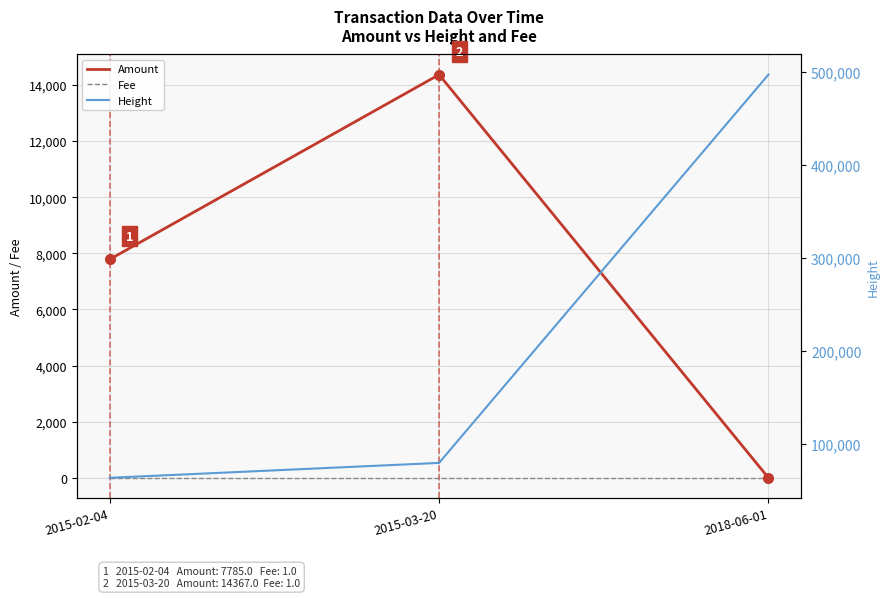

Which series changed the most between 2015-02-04 and 2018-06-01?

Height